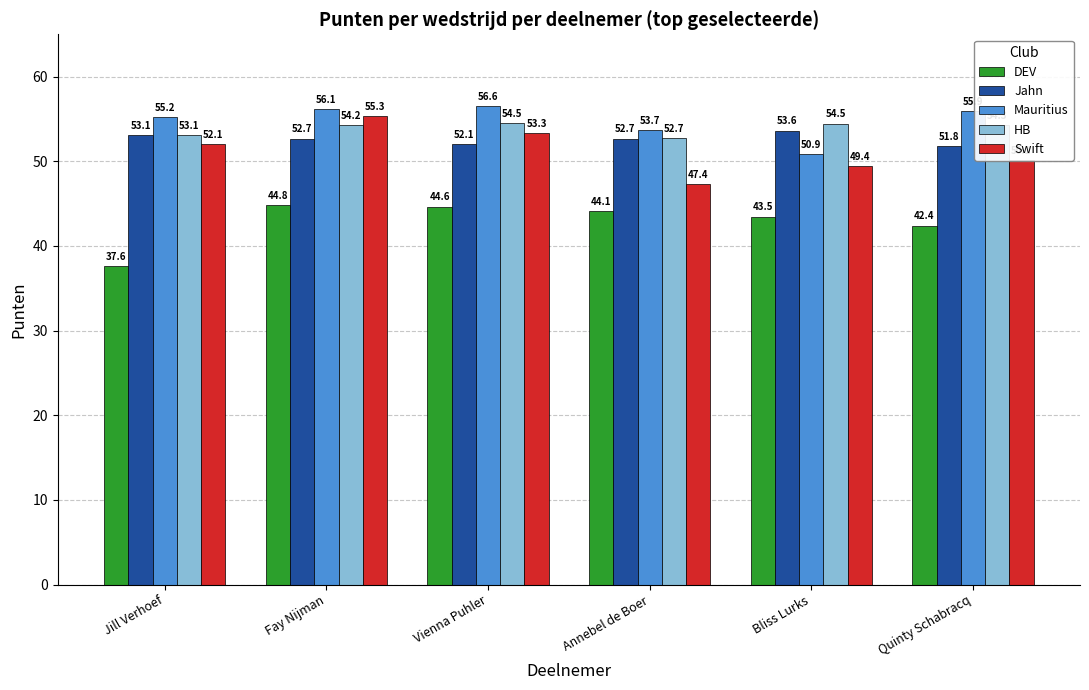

What is the difference between the highest and lowest values at Quinty Schabracq?

13.5